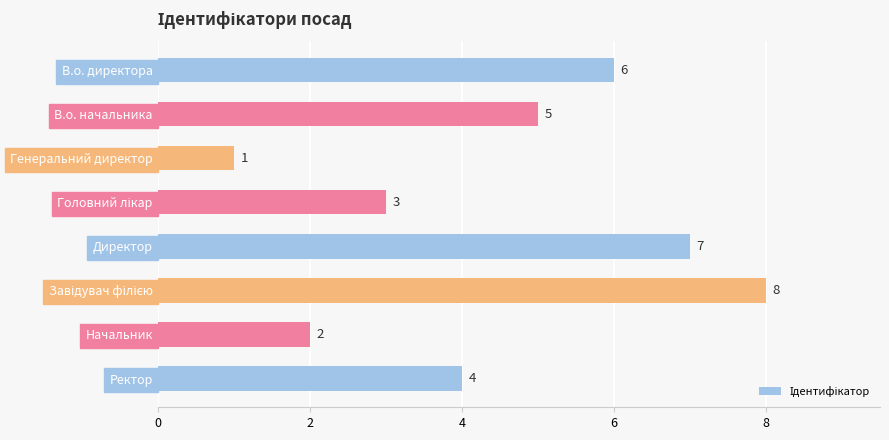

What is the ratio of the value at Ректор to the value at Начальник?

2.0